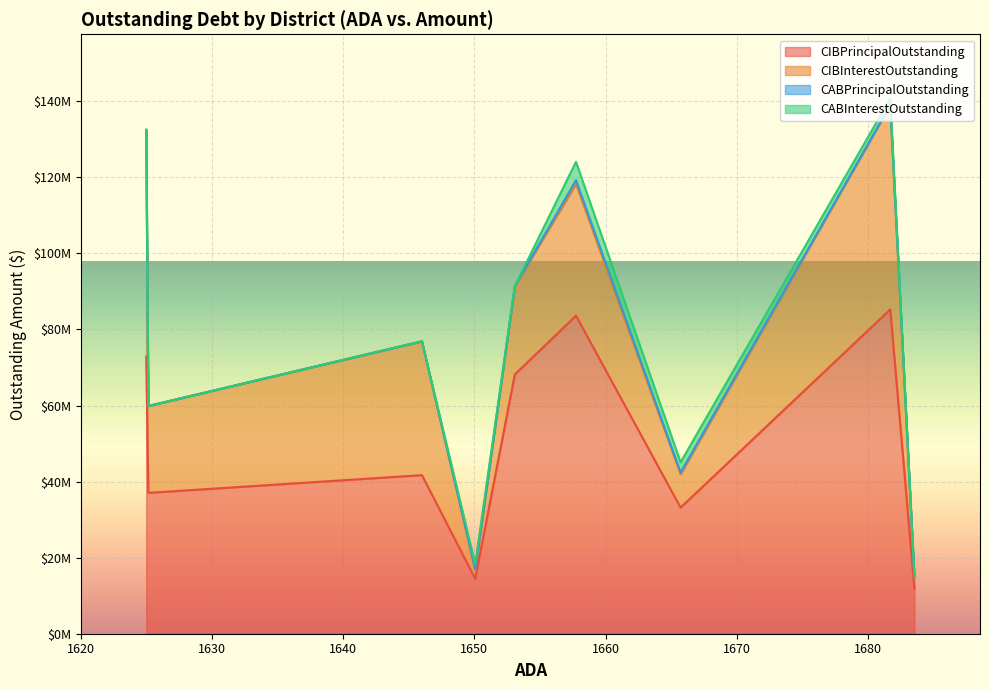

Which series has the widest spread of values?

CIBPrincipalOutstanding